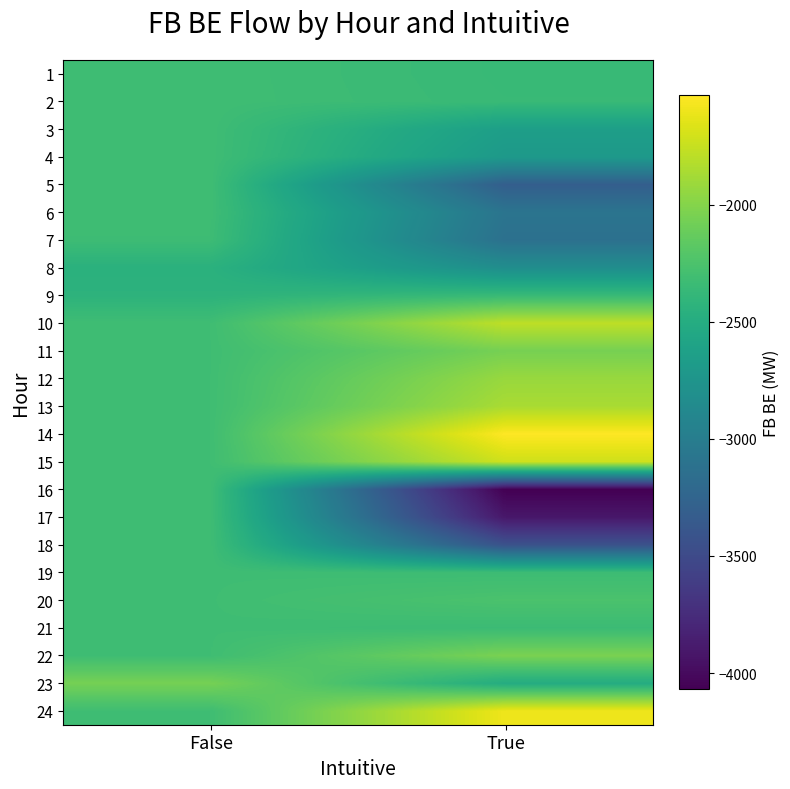

Which series has the widest spread of values?

16